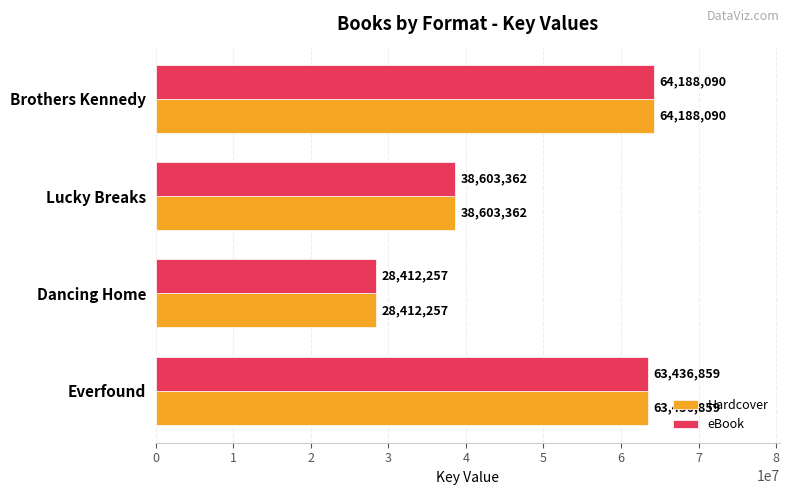

What is the lowest value of the eBook series?

28412257